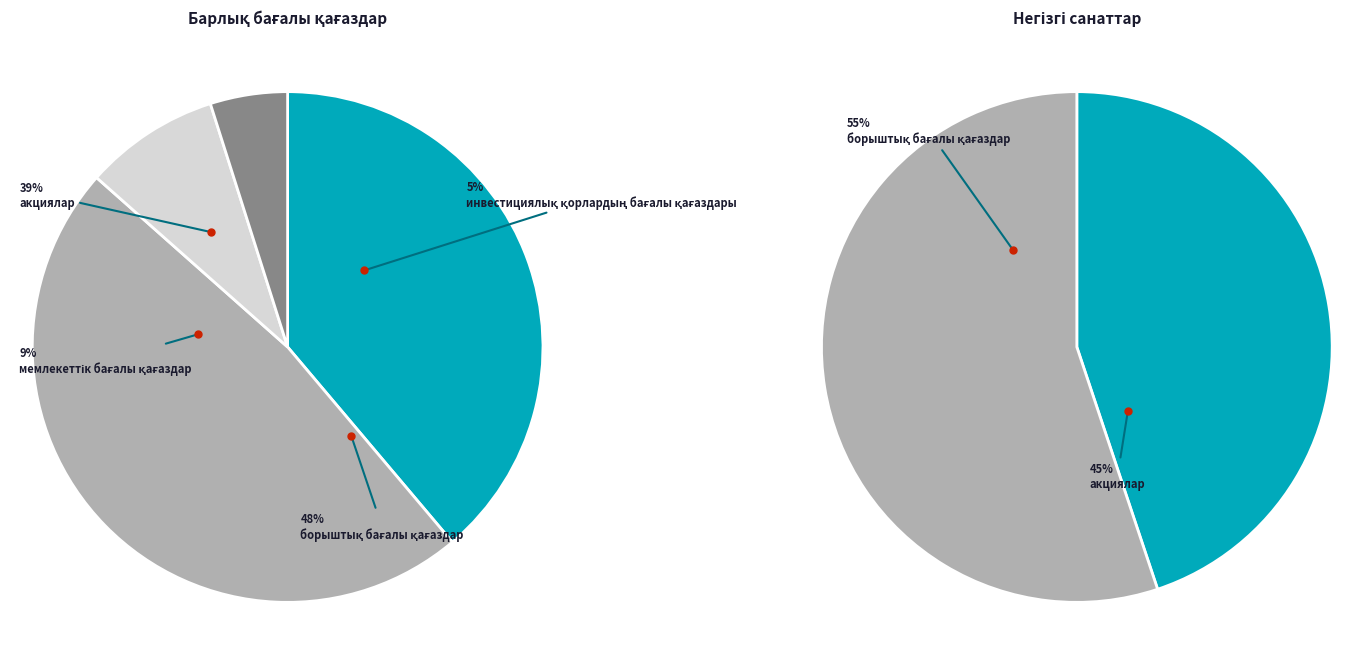

To the nearest percent, what percentage of the pie is акциялар?

39%